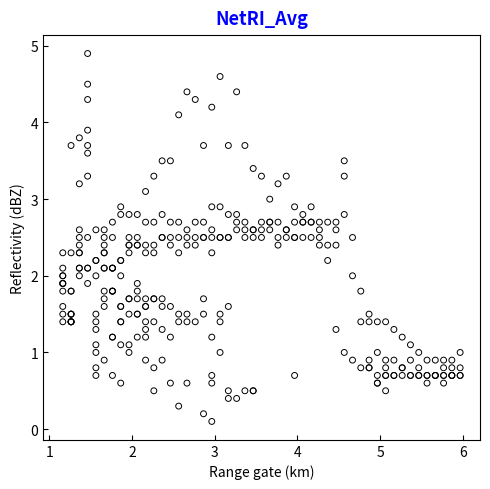

What is the range of Y values (max minus min)?

4.8